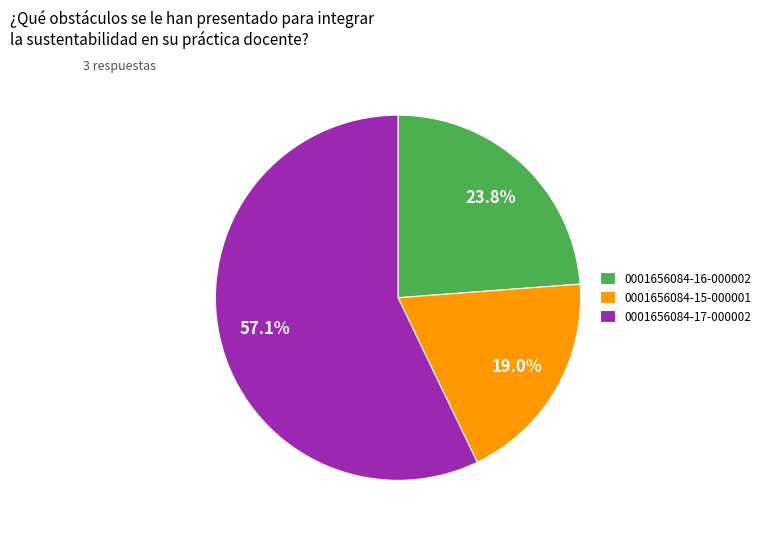

How many slices are in this pie chart?

3